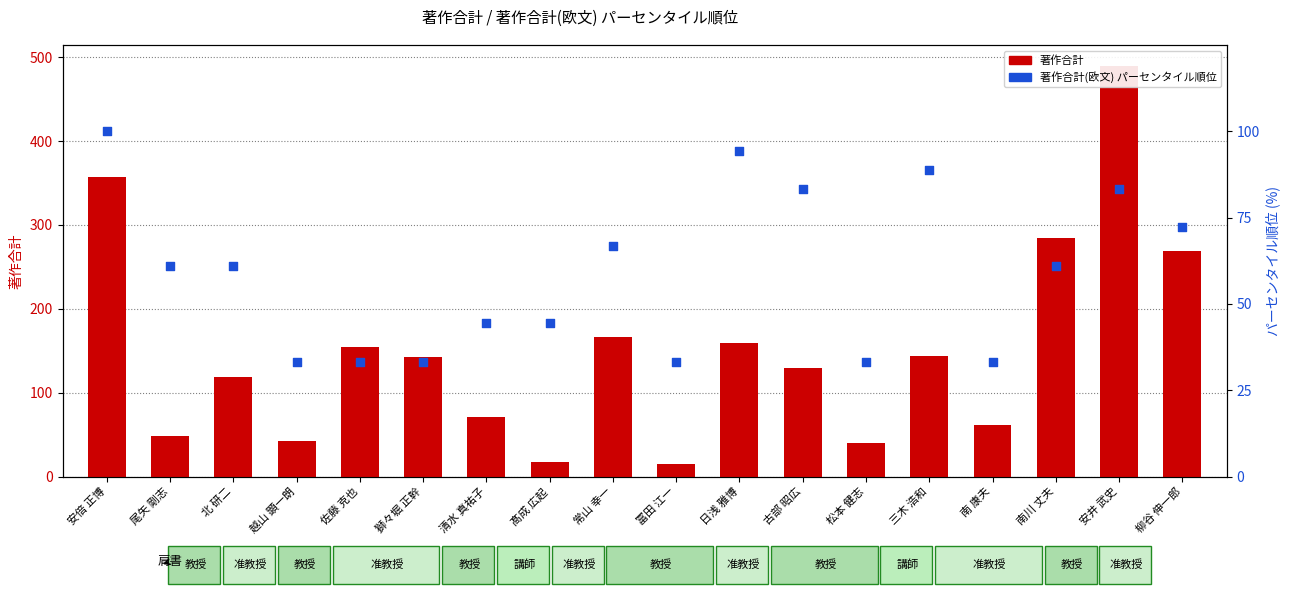

At which category is the sum across all series the highest?

安井 武史